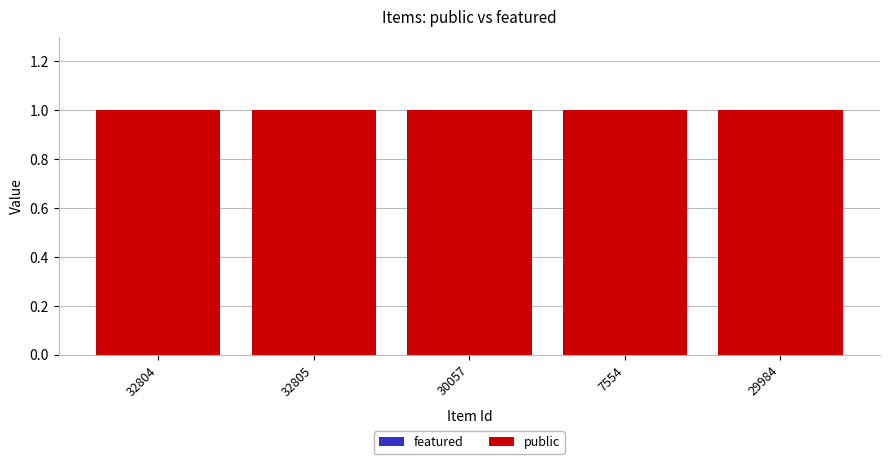

Reading right to left, what are all the values shown in this chart?

featured: 0	0	0	0	0
public: 1	1	1	1	1